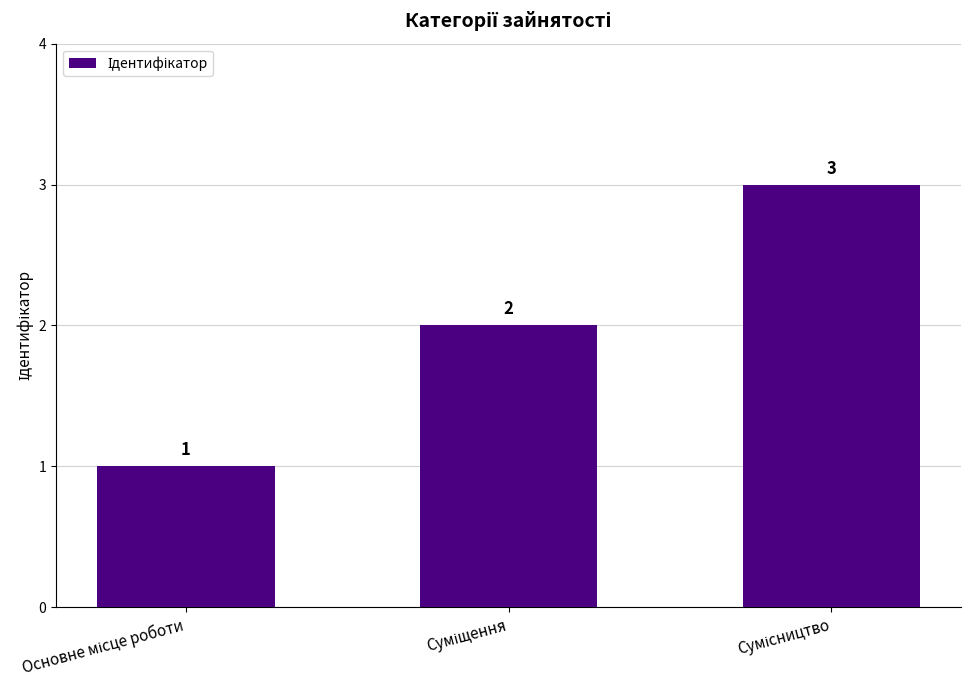

Count the values in the range 1 to 3.

3